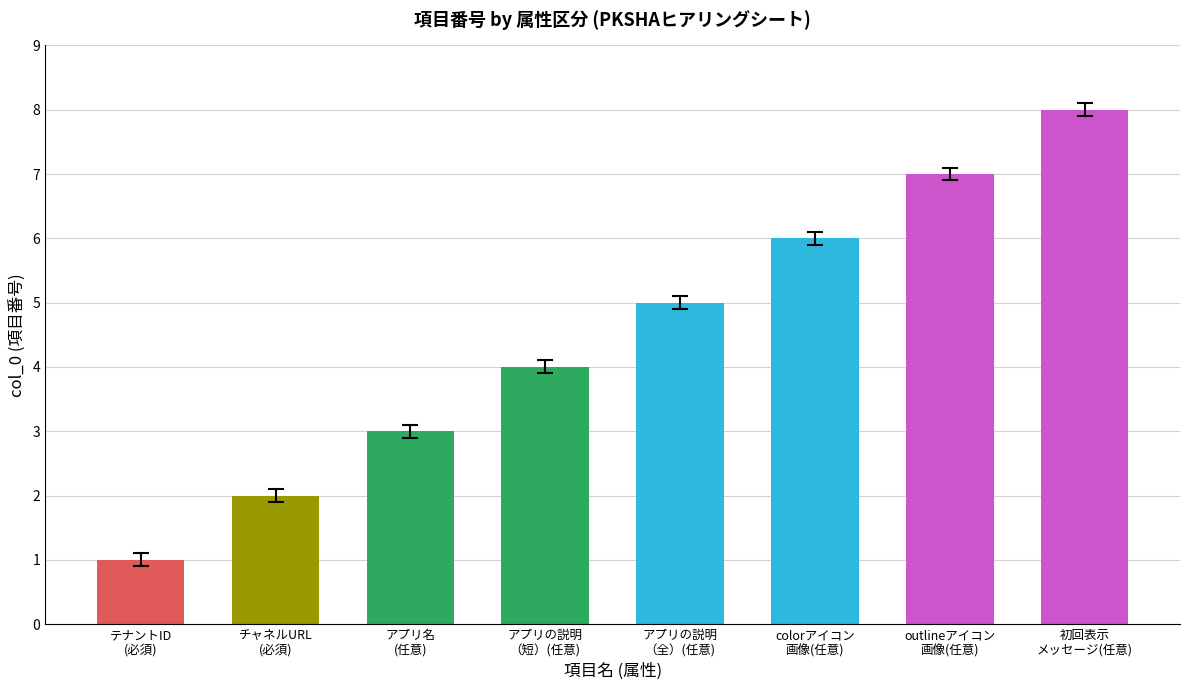

List the labels in order of value, smallest first.

テナントID
(必須), チャネルURL
(必須), アプリ名
(任意), アプリの説明
（短）(任意), アプリの説明
（全）(任意), colorアイコン
画像(任意), outlineアイコン
画像(任意), 初回表示
メッセージ(任意)